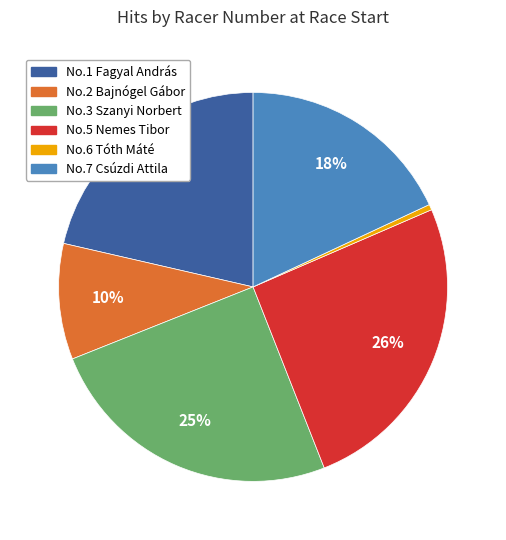

Which has a higher value, No.6 Tóth Máté or No.3 Szanyi Norbert?

No.3 Szanyi Norbert